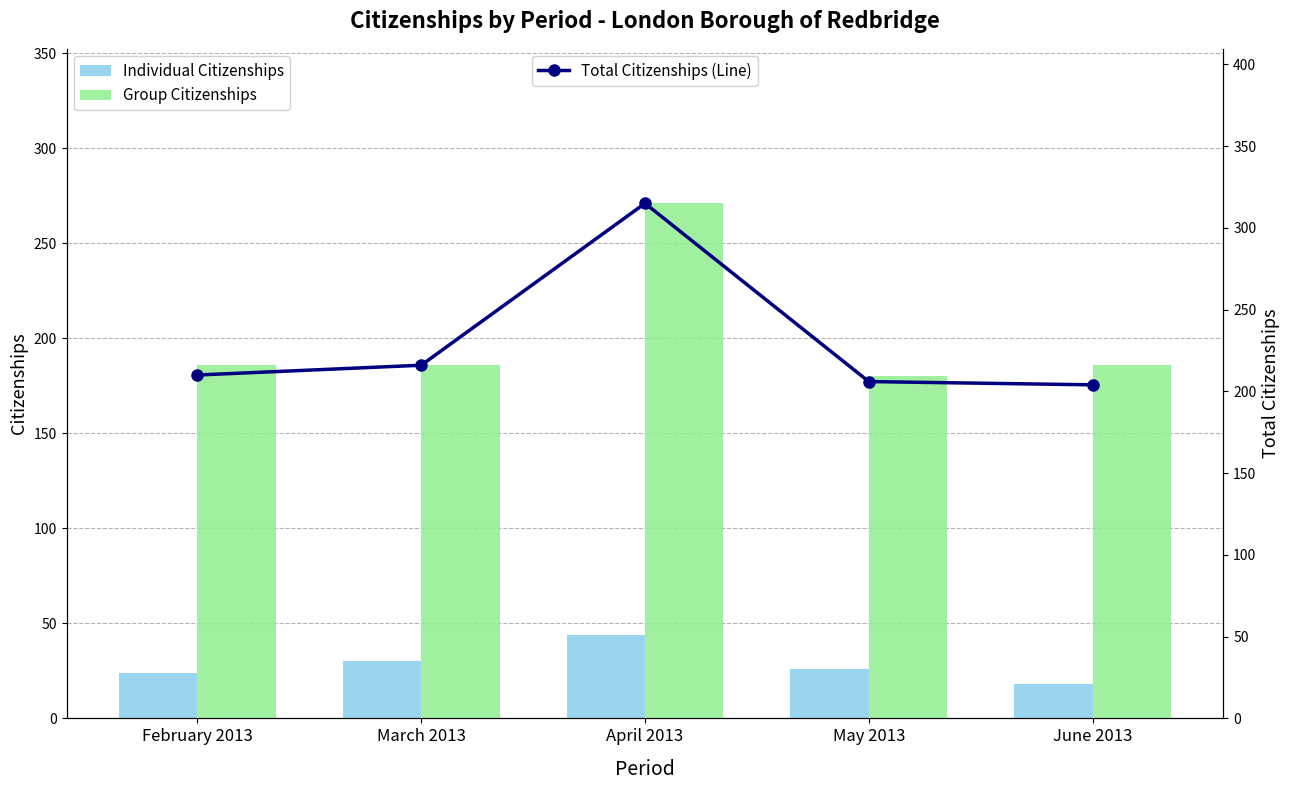

Which category has the lowest value in the Total Citizenships (Line) series?

June 2013